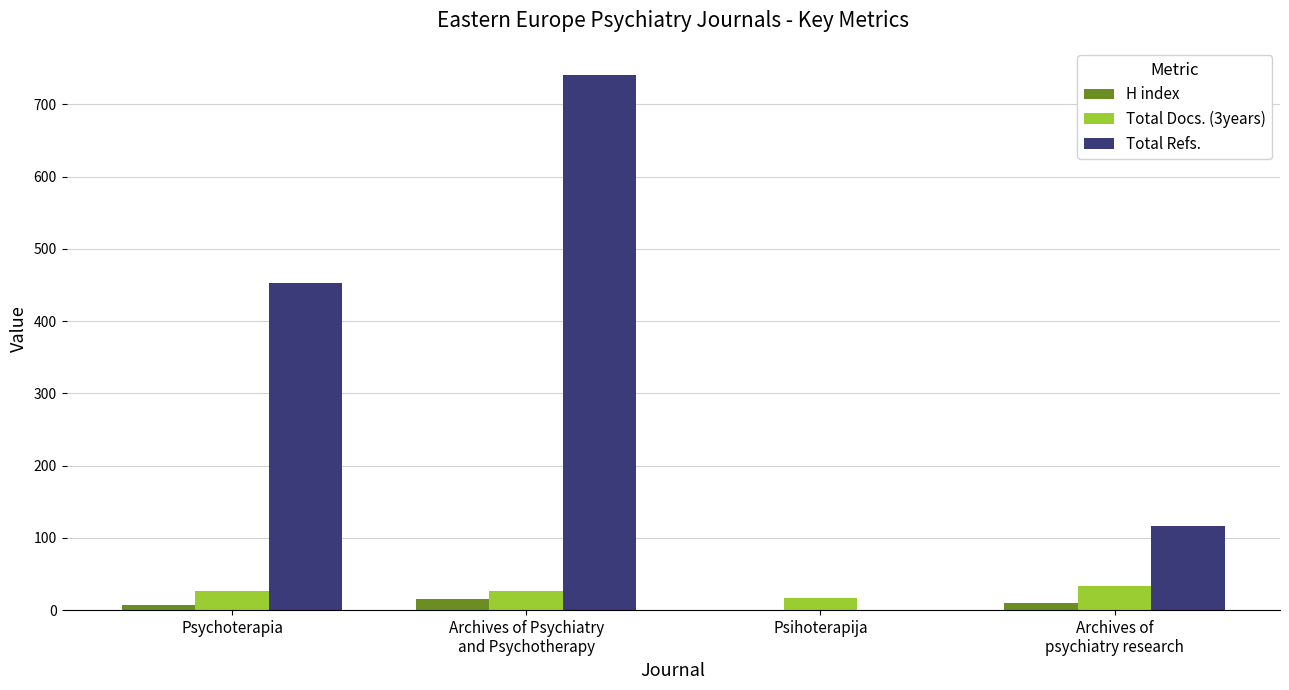

Is it true that Total Refs. equals 250 at Psychoterapia?

False